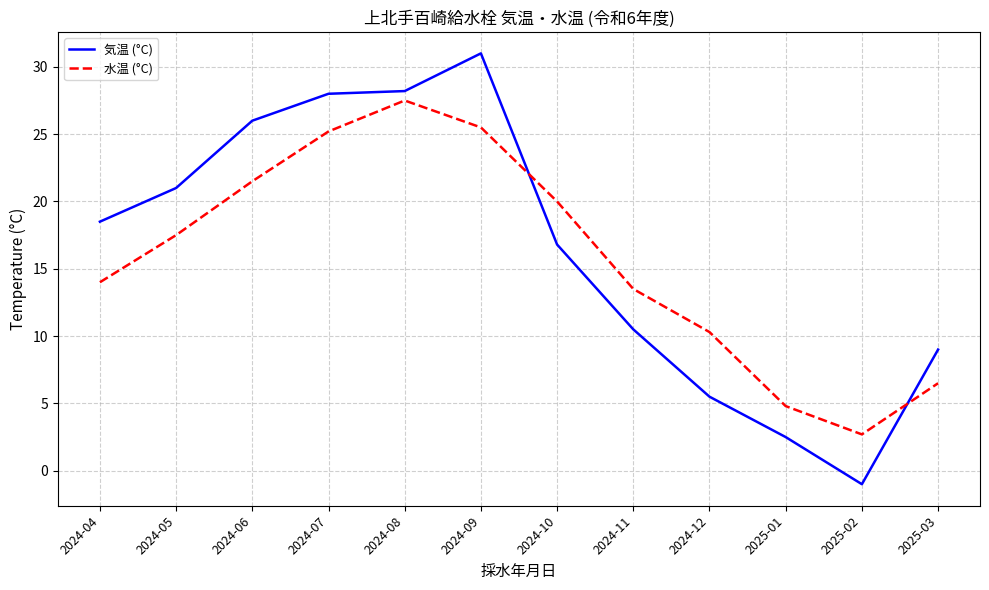

Does the chart display data point markers on the line(s)?

No